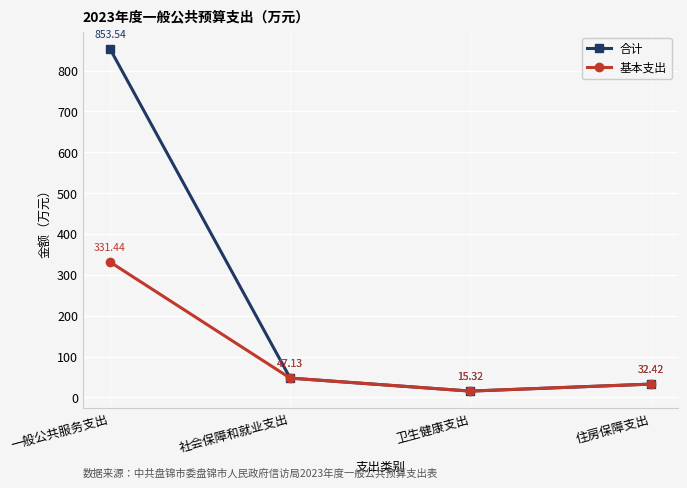

How many lines are shown in the chart?

2